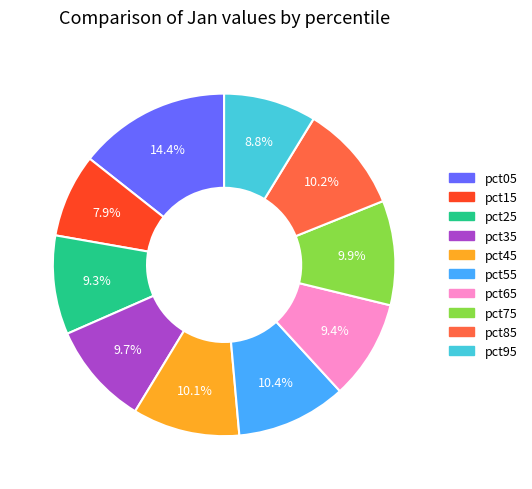

Does pct15 account for over 50% of the chart?

No